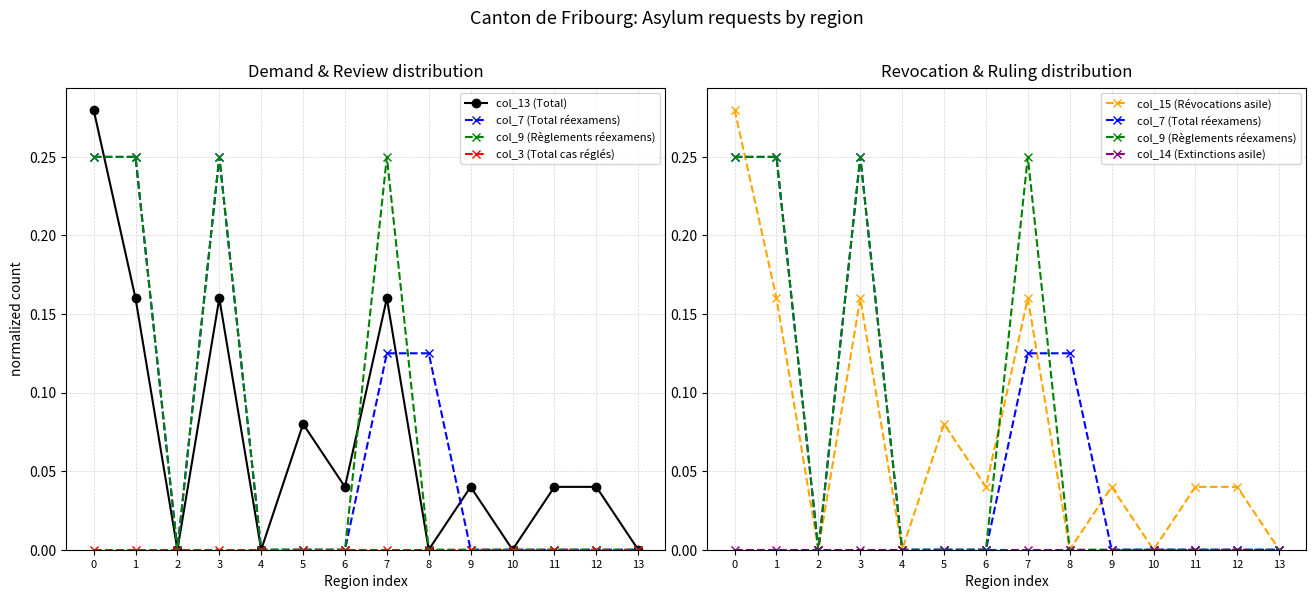

Which has a higher value, 12 or 1?

1